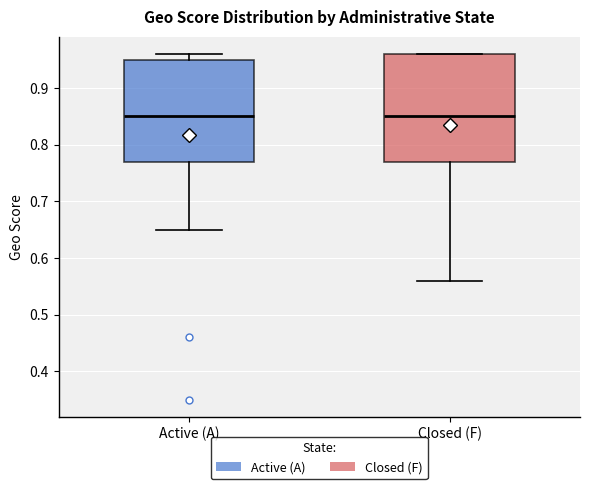

Where does the lower whisker of the box for Closed (F) end on the y-axis? The values are not printed on the chart, so give them approximately, as read against the axis.

0.56